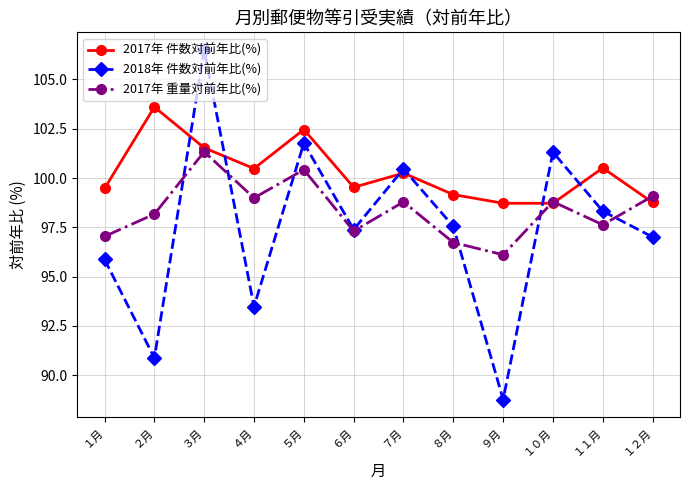

Read the 2017年 件数対前年比(%) value at １月.

99.5